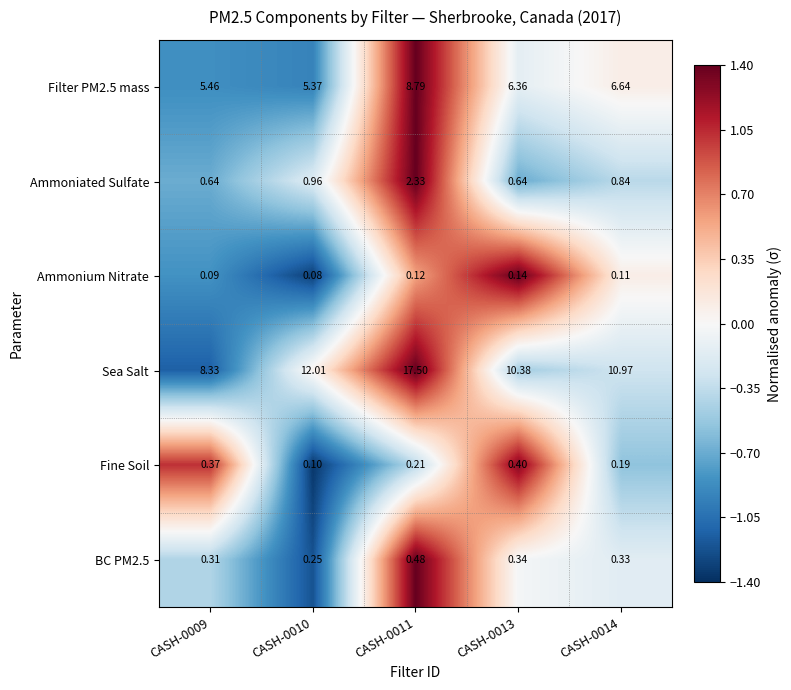

How many data points in Sea Salt are above 10?

4